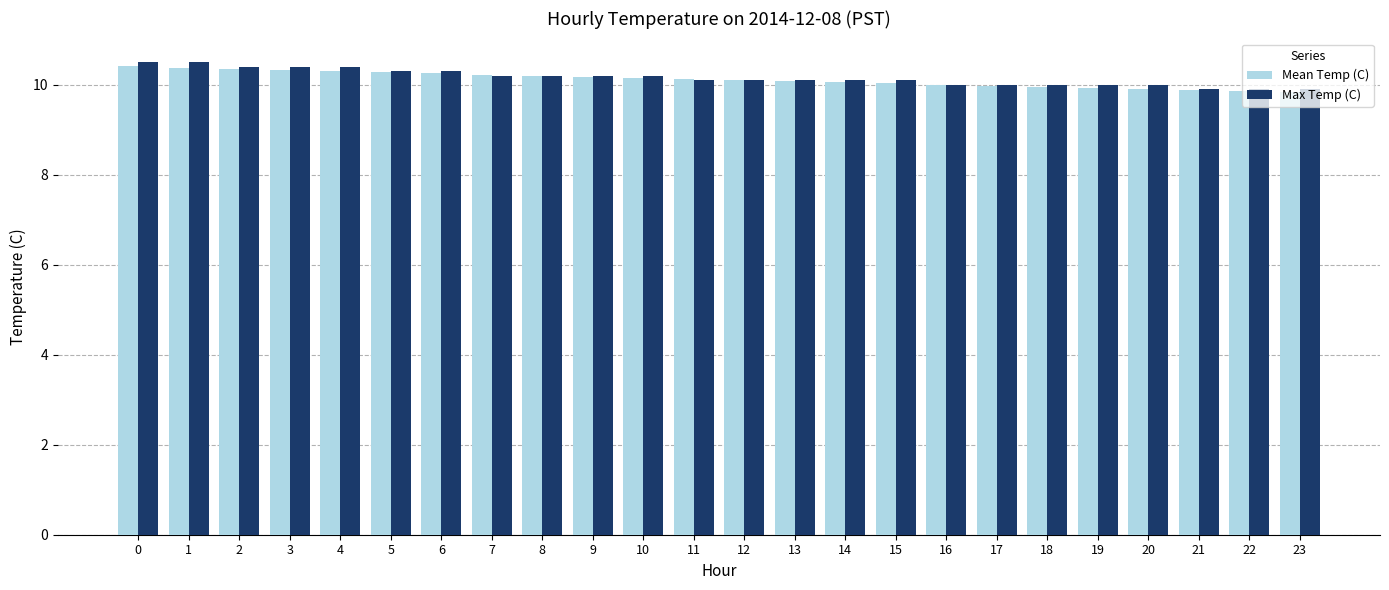

What is the average value of the Max Temp (C) series?

10.2